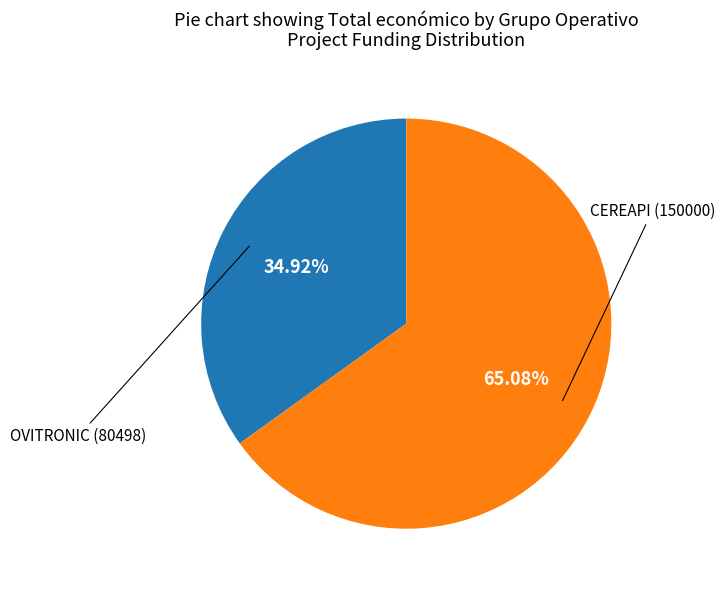

Does any single category account for the majority?

Yes